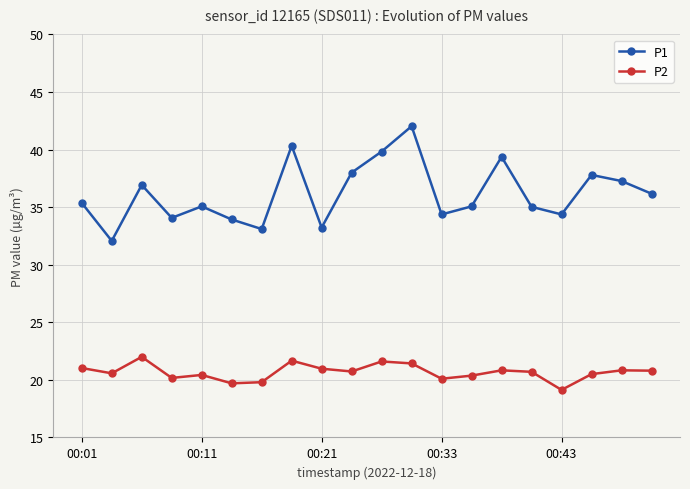

Which series has the largest total across all categories?

P1